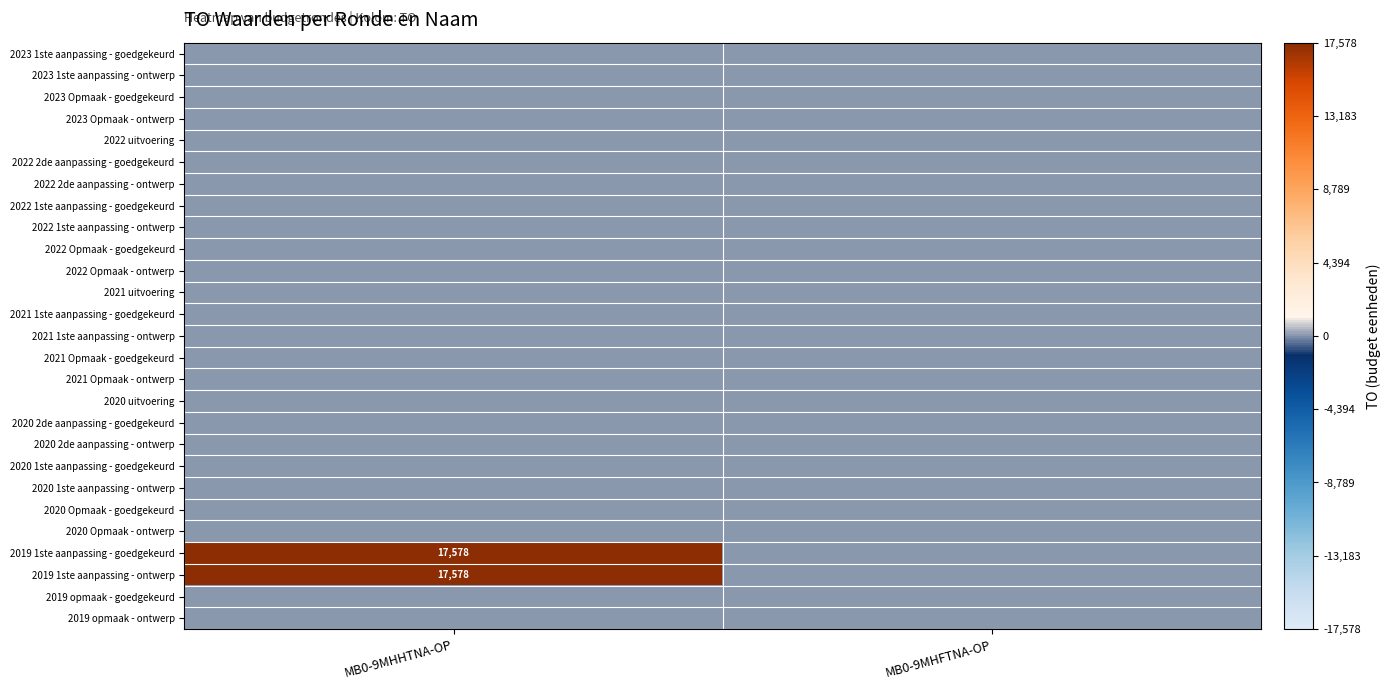

Which label corresponds to the smallest value in the chart?

MB0-9MHHTNA-OP